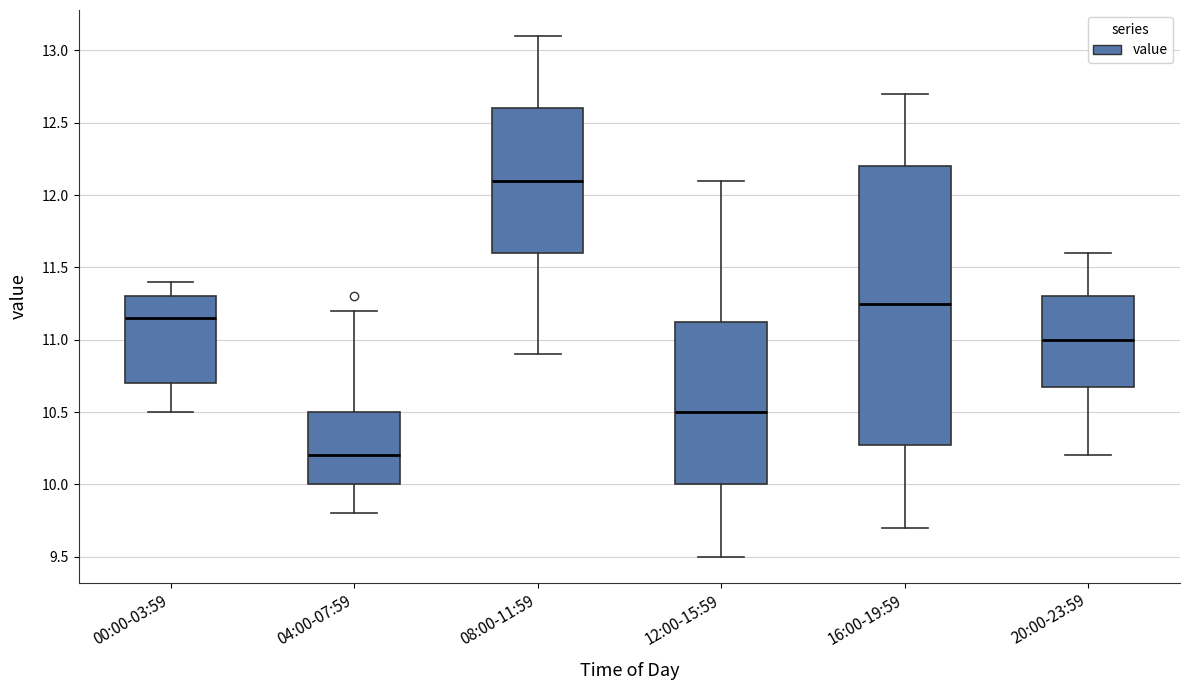

Reading left to right, read every box against the y-axis: the position of its median line, the range the box covers, and the ends of its whiskers. The values are not printed on the chart, so give them approximately, as read against the axis.

00:00-03:59: median 11.15, box 10.70 to 11.30, whiskers 10.50 to 11.40
04:00-07:59: median 10.20, box 10.00 to 10.50, whiskers 9.80 to 11.20
08:00-11:59: median 12.10, box 11.60 to 12.60, whiskers 10.90 to 13.10
12:00-15:59: median 10.50, box 10.00 to 11.15, whiskers 9.50 to 12.10
16:00-19:59: median 11.25, box 10.30 to 12.20, whiskers 9.70 to 12.70
20:00-23:59: median 11.00, box 10.70 to 11.30, whiskers 10.20 to 11.60